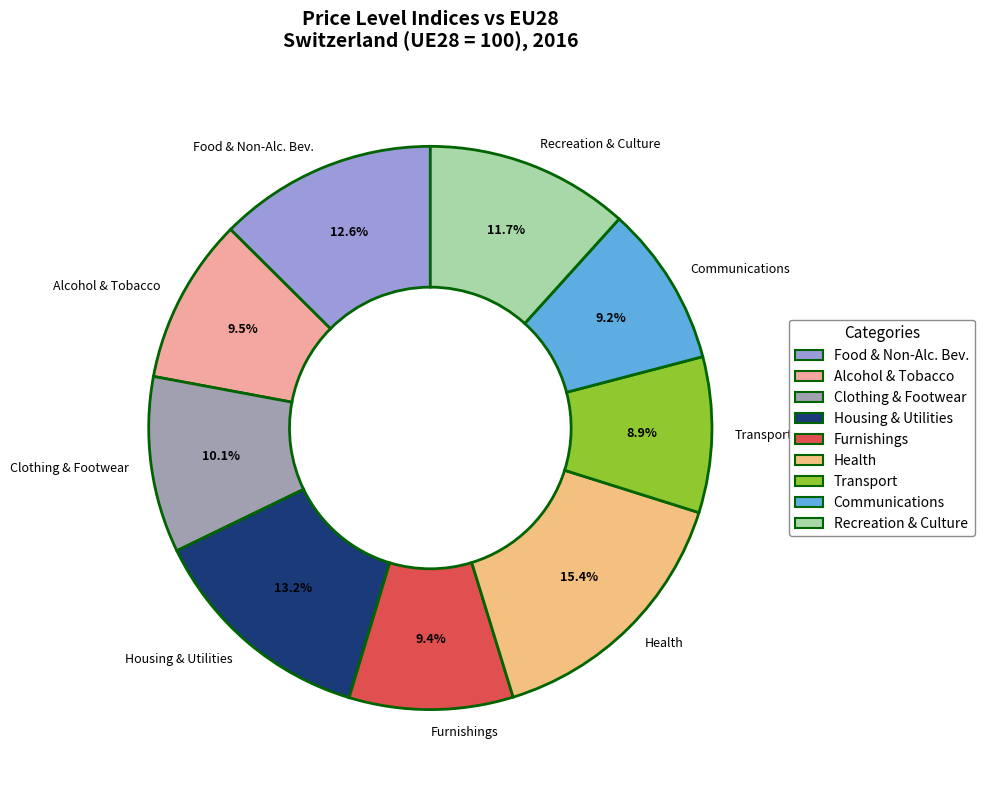

Which has a higher value, Recreation & Culture or Communications?

Recreation & Culture